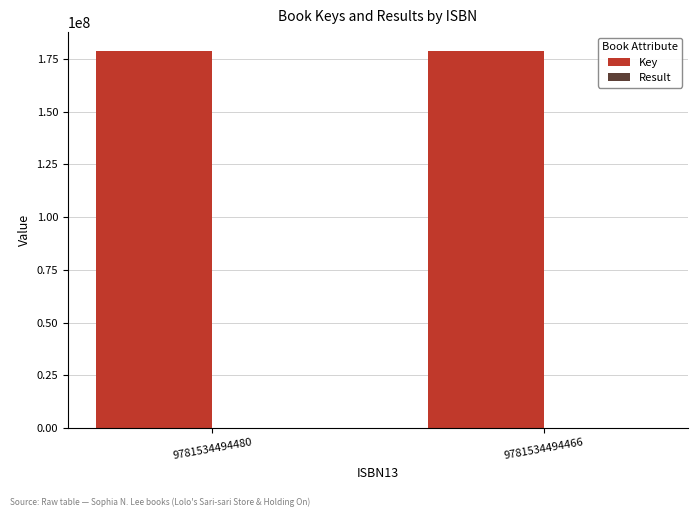

What is the total value across all series at 9781534494466?

178851318